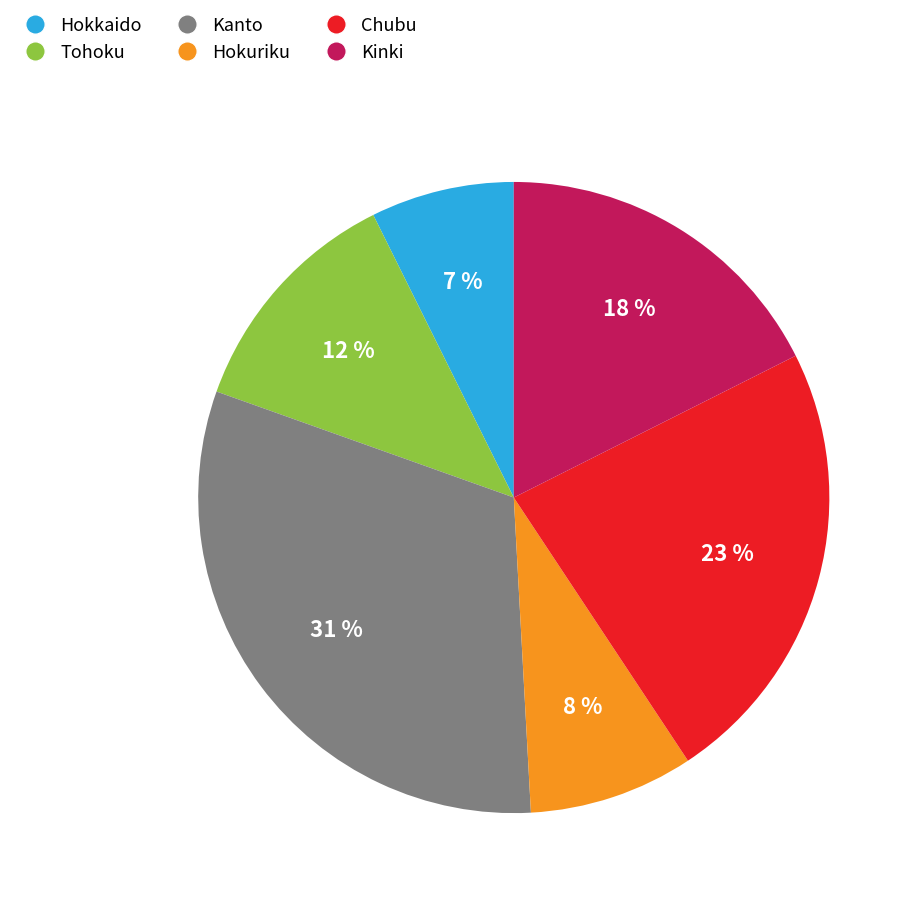

Which category has the biggest portion of the pie?

Kanto